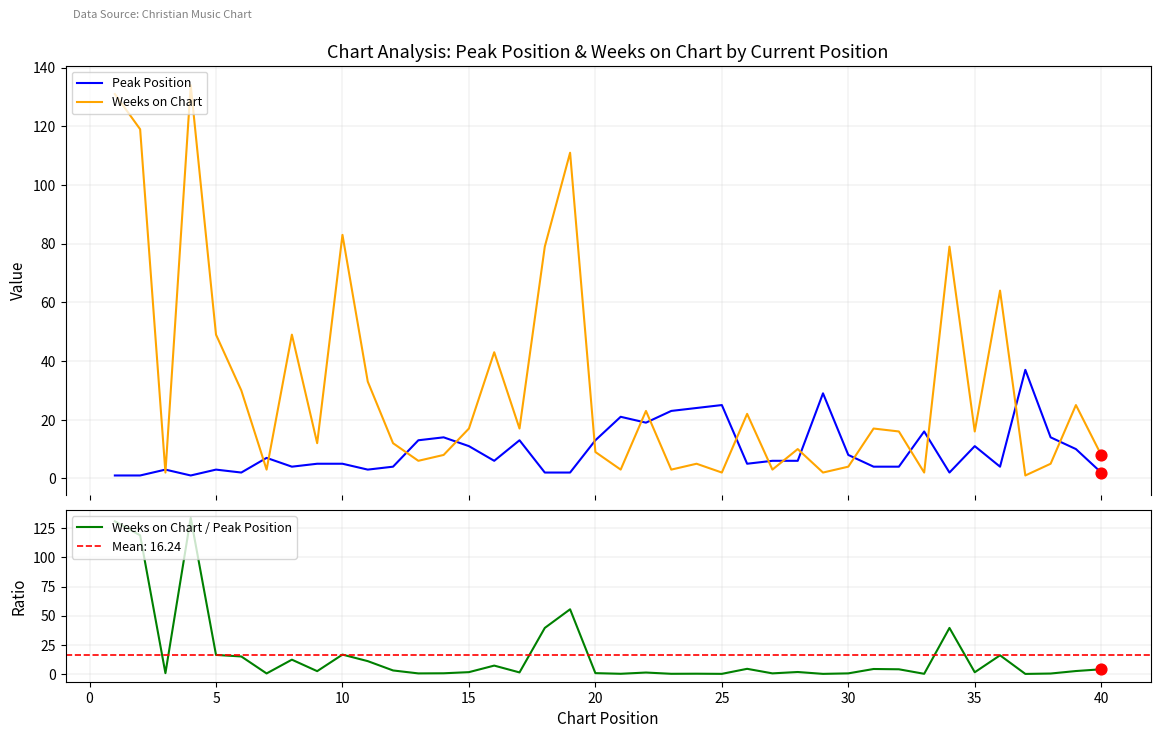

What is the maximum value for Weeks on Chart?

134